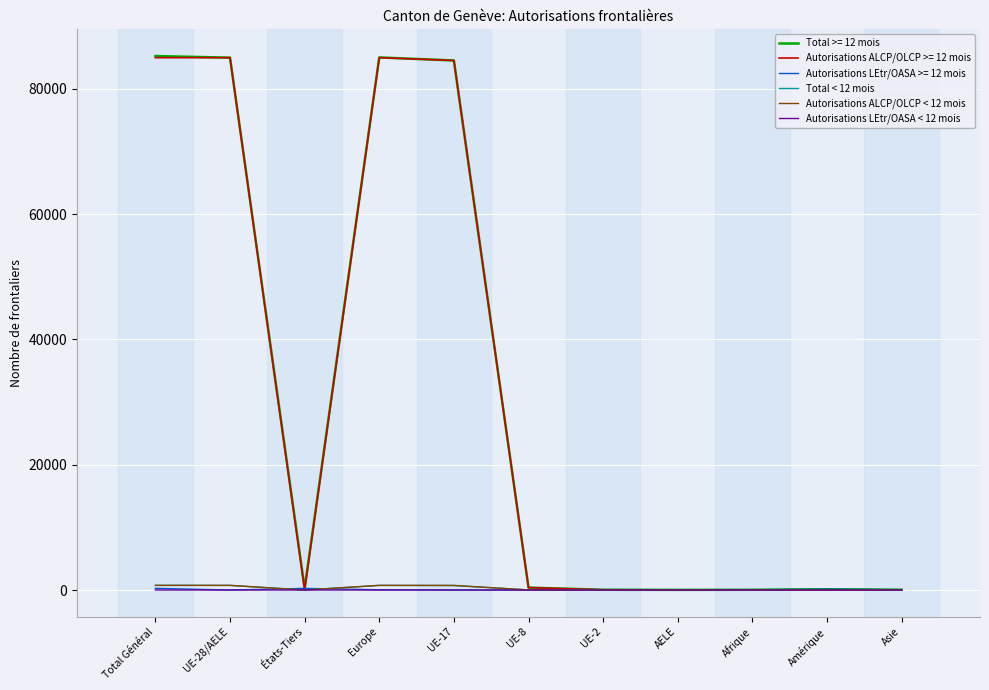

What is the spread (max minus min) of values at Total Général?

85224